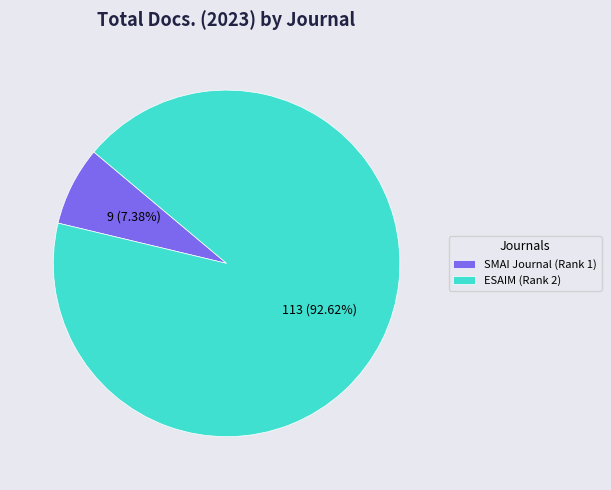

To the nearest percent, what is the average slice percentage?

50%